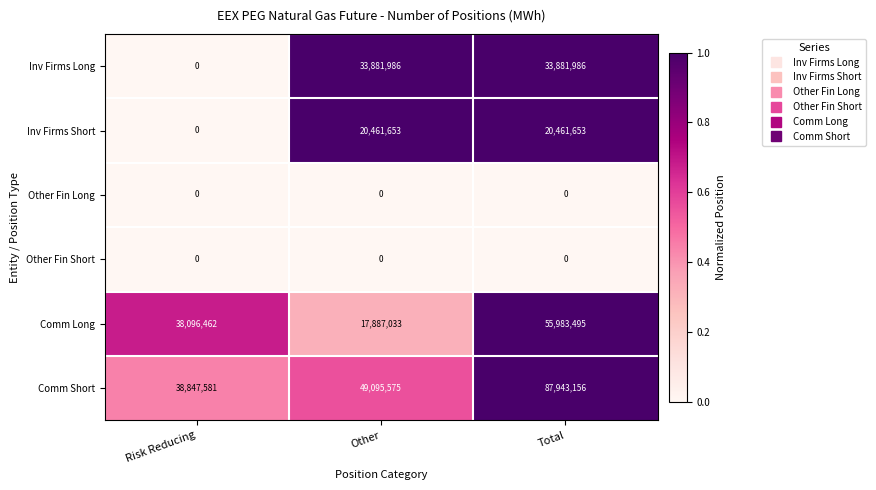

What is the lowest value of the Comm Short series?

38847581